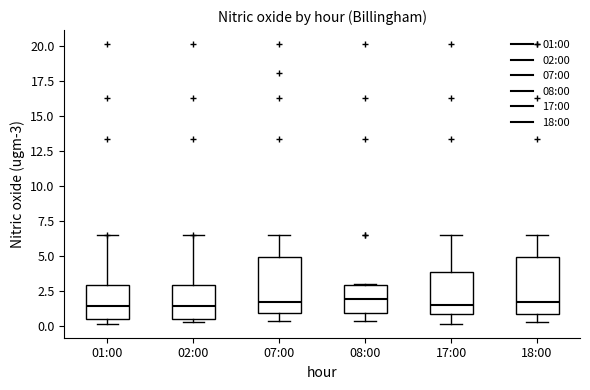

Reading left to right, read every box against the y-axis: the position of its median line, the range the box covers, and the ends of its whiskers. The values are not printed on the chart, so give them approximately, as read against the axis.

01:00: median 1.5, box 0.5 to 3.0, whiskers 0.0 to 6.5
02:00: median 1.5, box 0.5 to 3.0, whiskers 0.5 (just below the box's lower edge) to 6.5
07:00: median 1.5, box 1.0 to 5.0, whiskers 0.5 to 6.5
08:00: median 2.0, box 1.0 to 3.0, whiskers 0.5 to 3.0
17:00: median 1.5, box 1.0 to 4.0, whiskers 0.0 to 6.5
18:00: median 1.5, box 1.0 to 5.0, whiskers 0.5 to 6.5